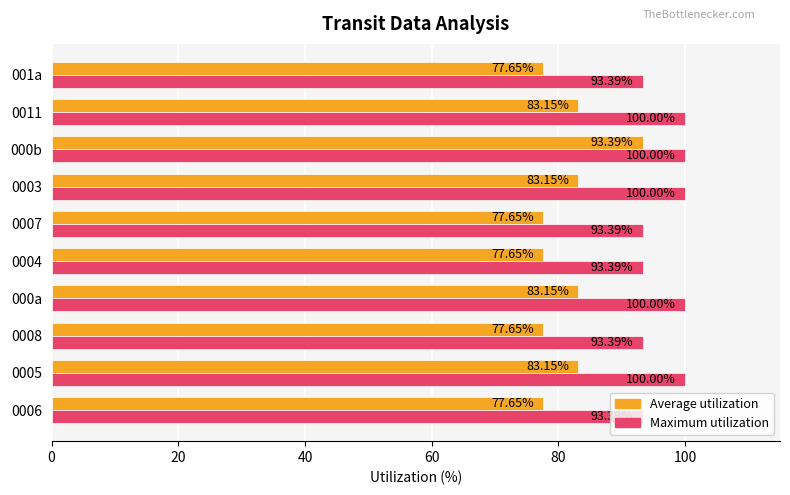

What is the average value of the Average utilization series?

81.4